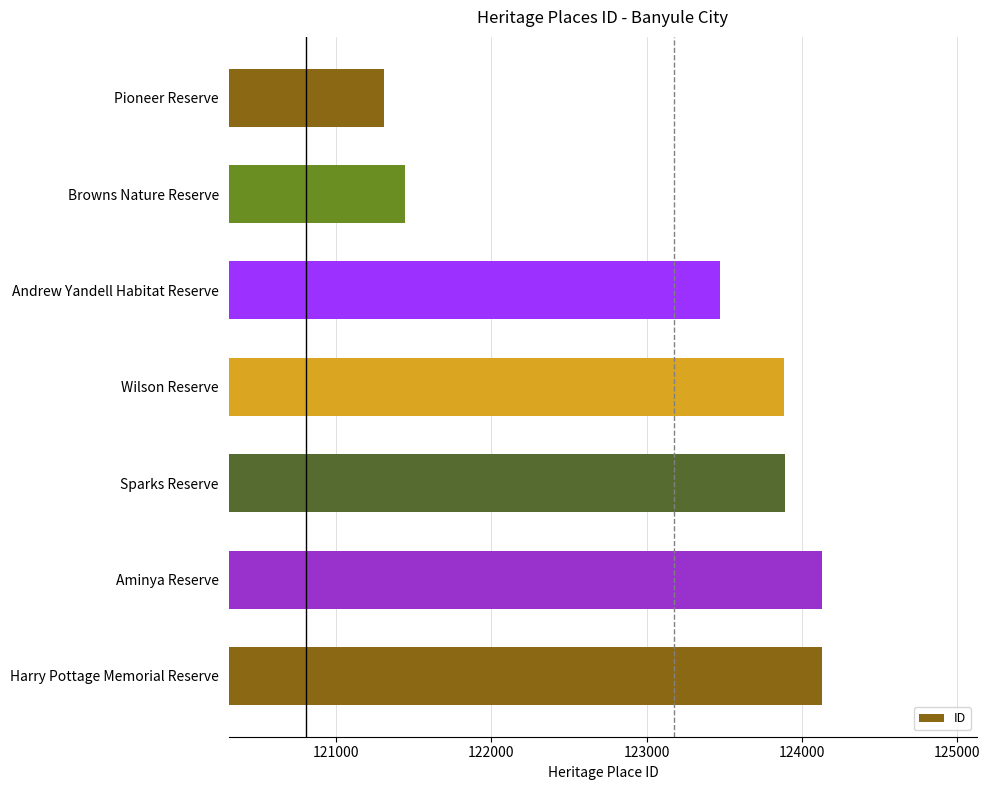

What is the average value?

123178